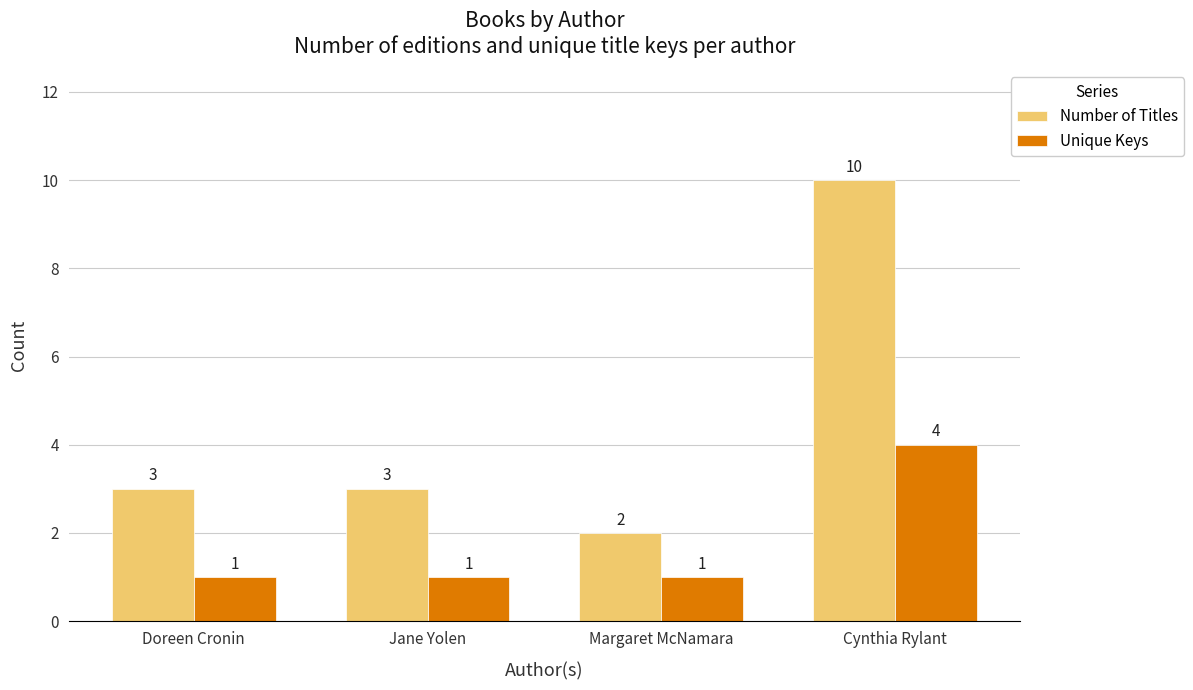

What position from the right is Margaret McNamara?

2